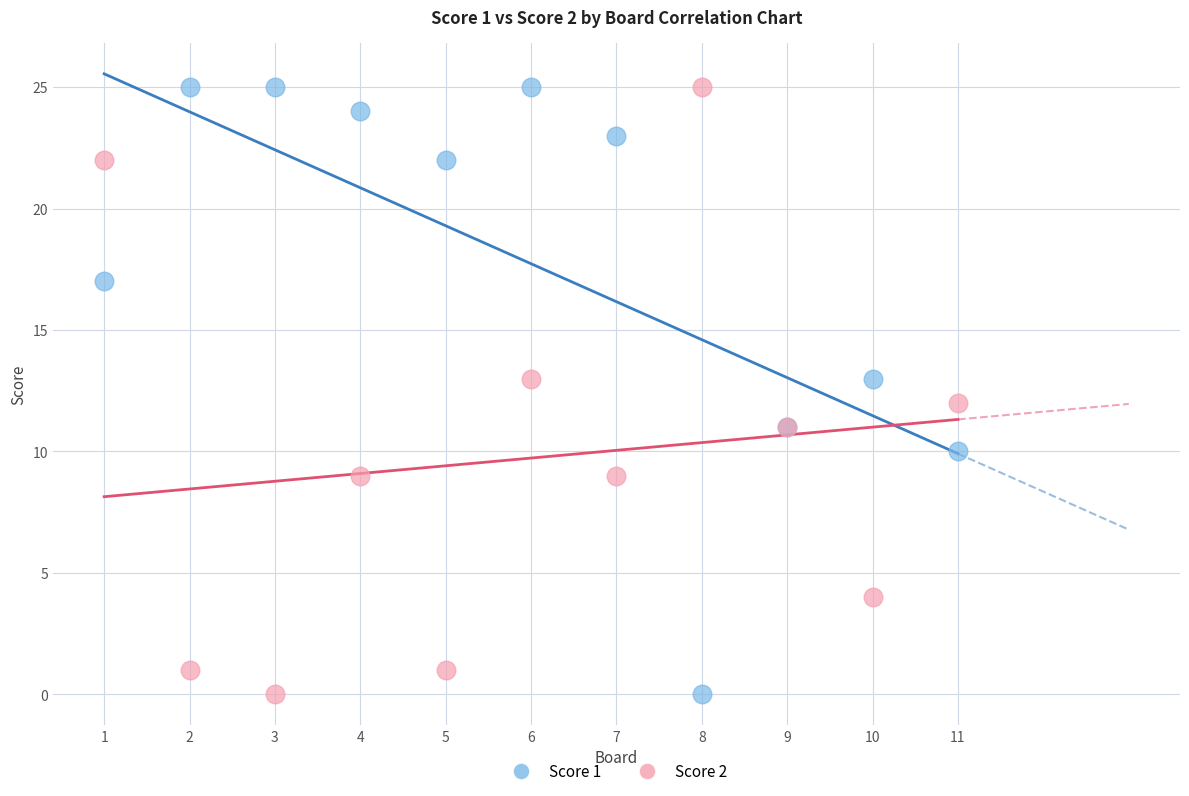

What is the X range (max minus min) for the scatter plot?

10